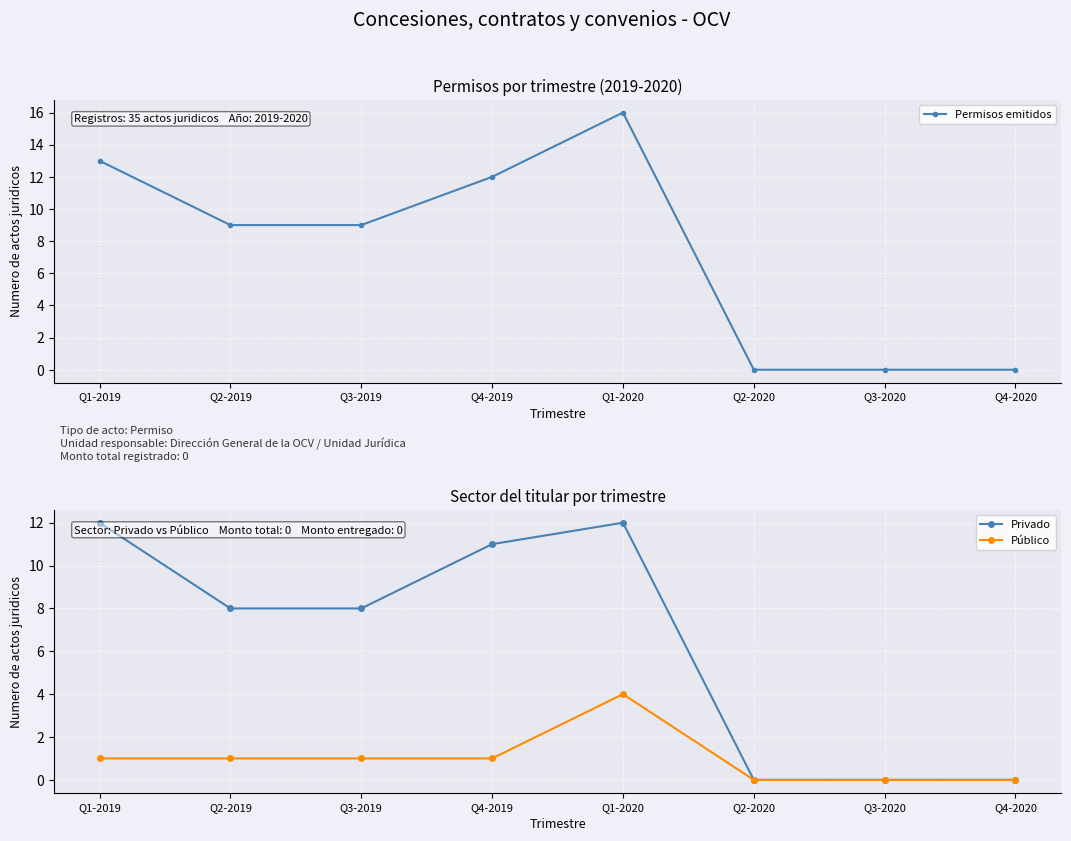

How many lines are shown in the chart?

3